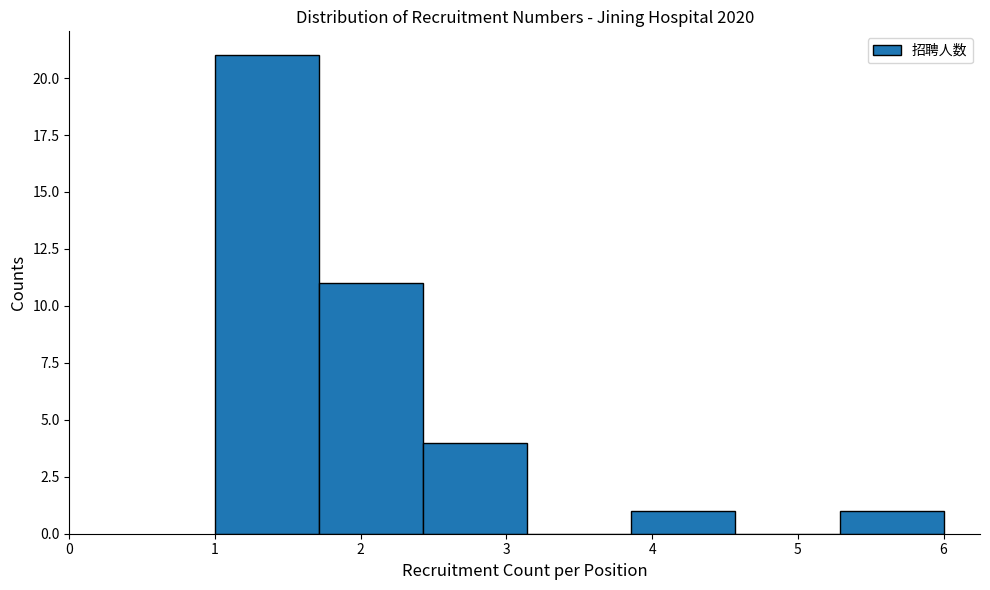

Which range on the x-axis has the tallest bar?

1.0 to 1.7